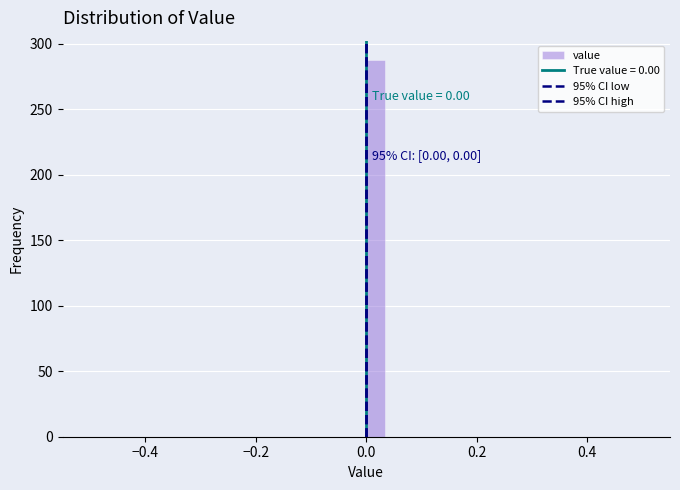

Read against the x-axis, roughly where is the centre of the tallest bar?

0.02